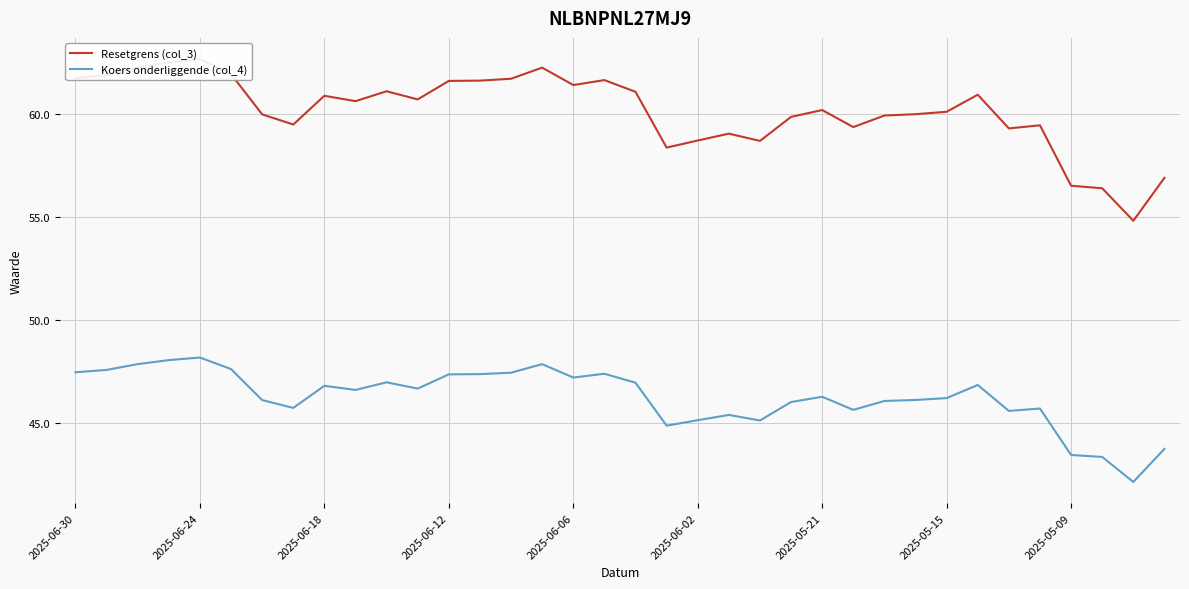

True or false: Koers onderliggende (col_4) has a value of 47.5 at 2025-06-30.

True